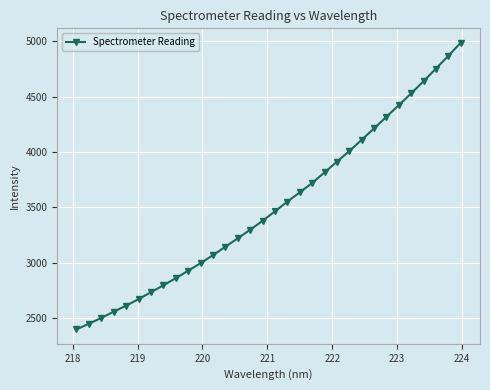

What is the value of the 24th point from the left?

4110.5